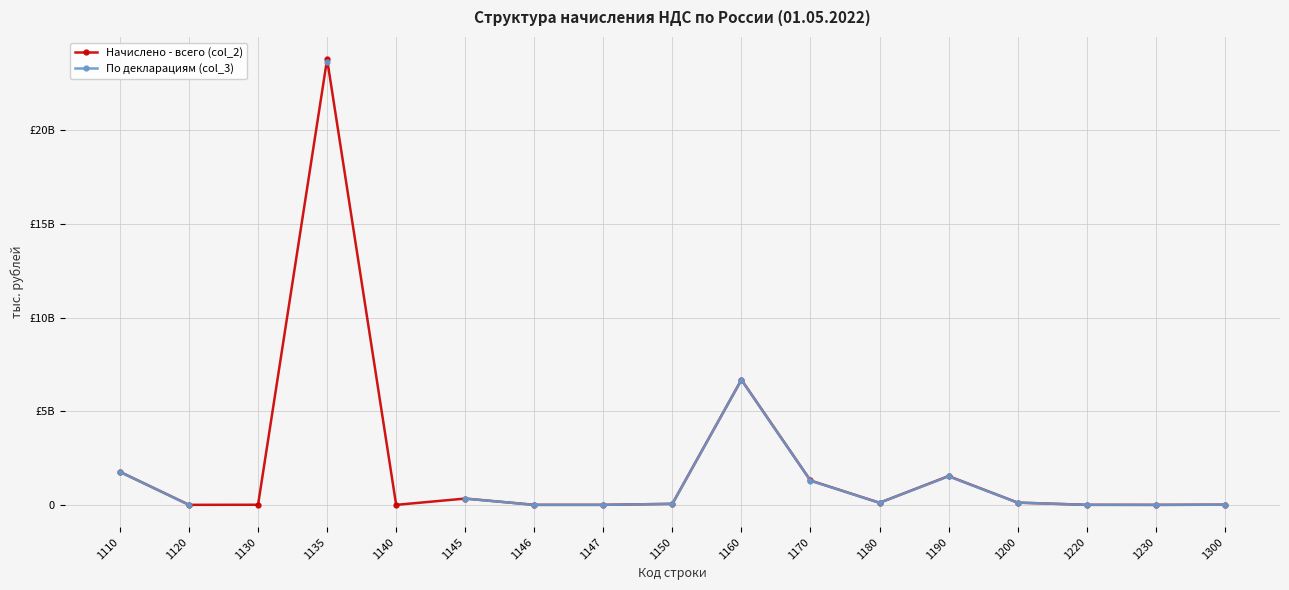

Which series has the widest spread of values?

Начислено - всего (col_2)